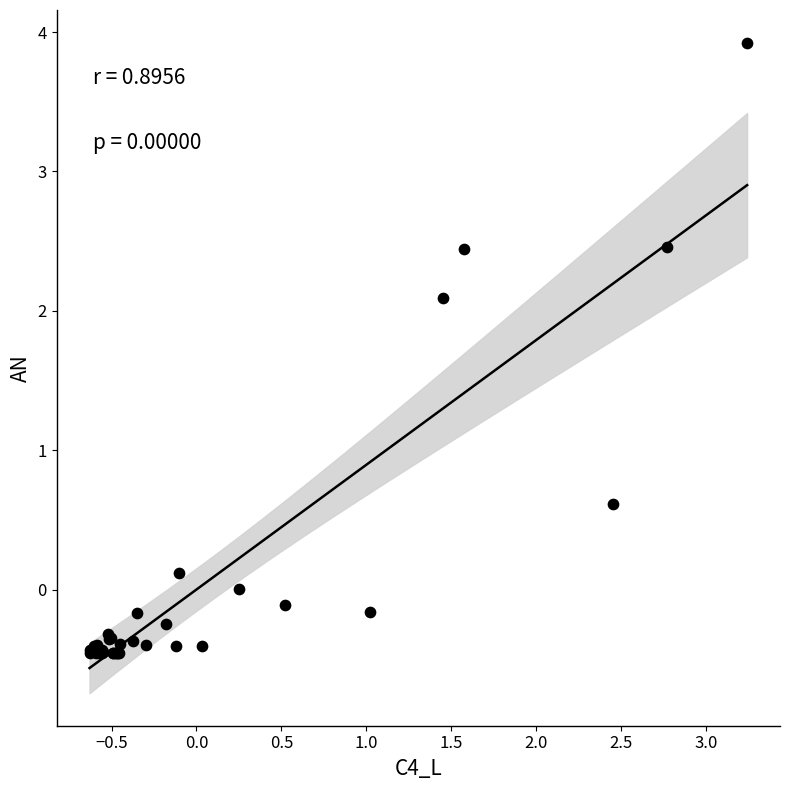

What Y value in the scatter plot is closest to 1?

0.6